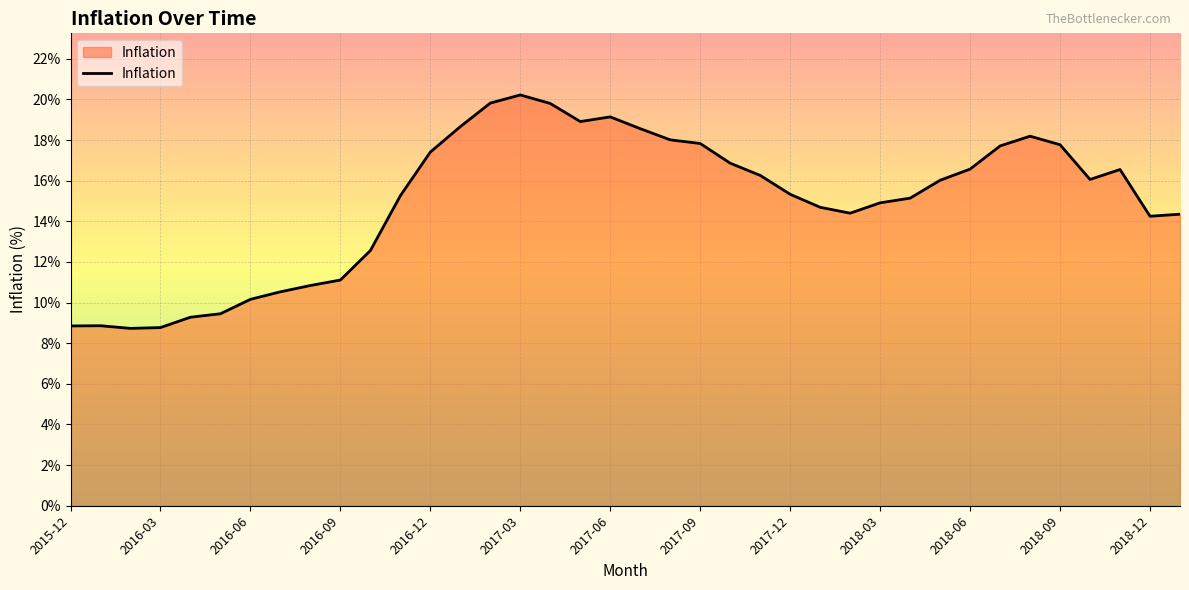

Does the chart display data point markers on the line(s)?

No